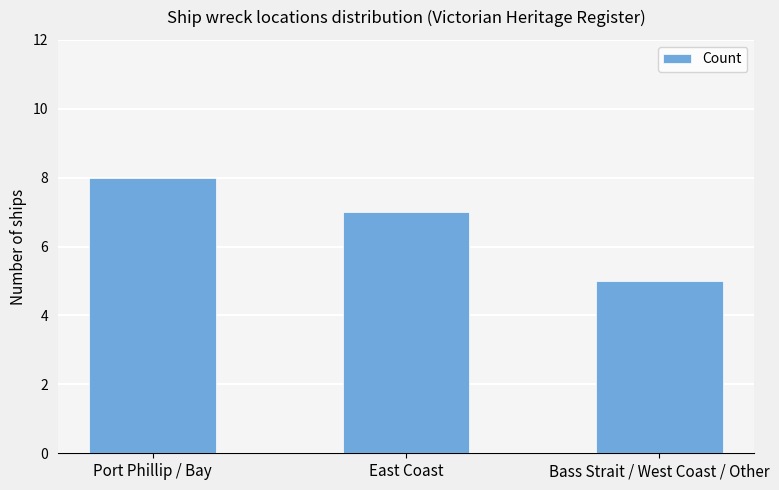

What is the greatest value displayed?

8